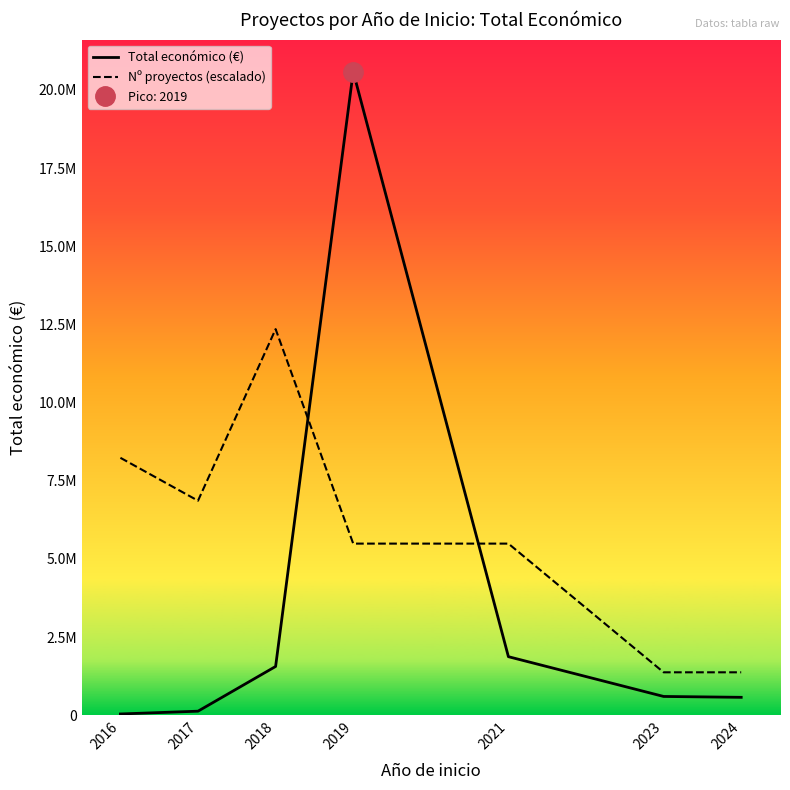

List the series in order of their peak value, highest first.

Total económico (€), Nº proyectos (escalado)